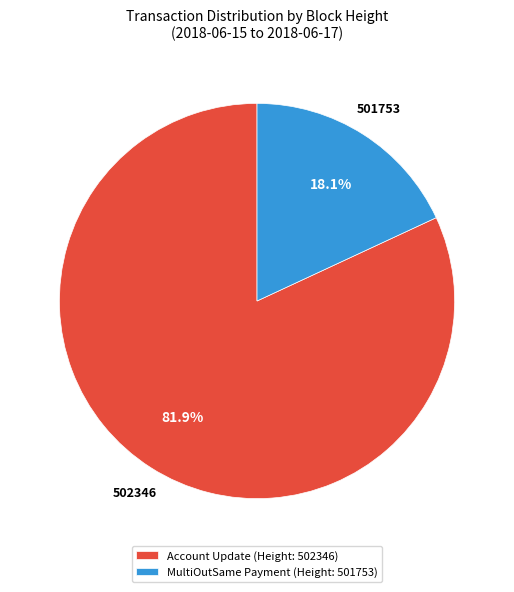

Does MultiOutSame Payment (Height: 501753) account for over 50% of the chart?

No